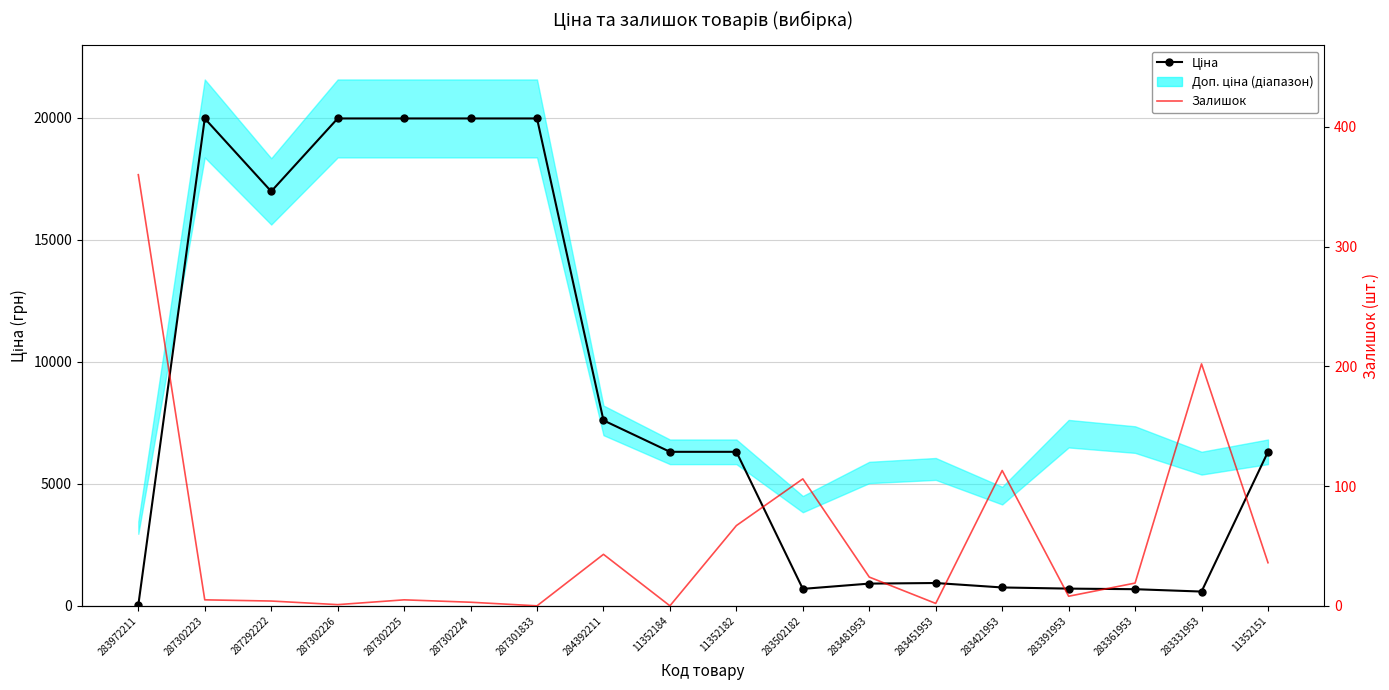

What position from the left is 283502182?

11